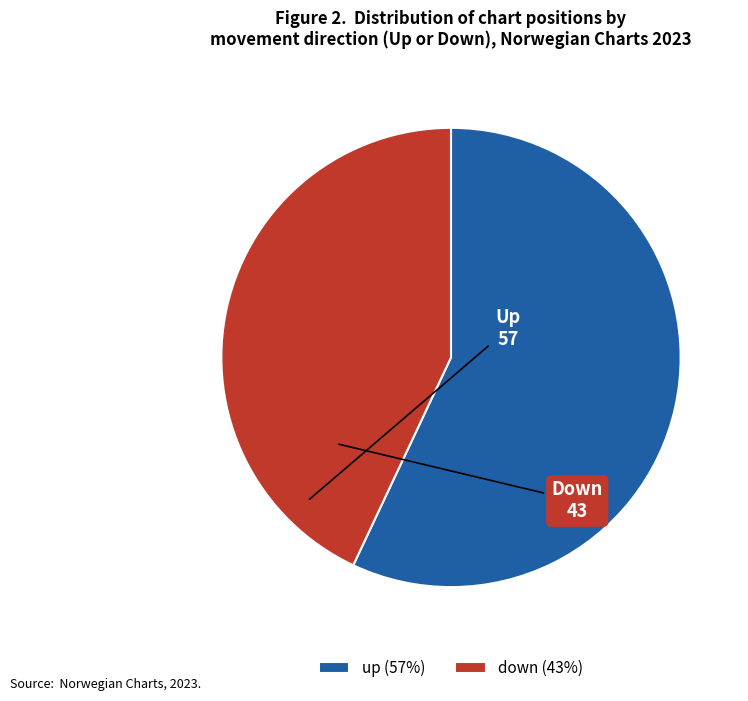

Rank the categories by value from lowest to highest.

down, up